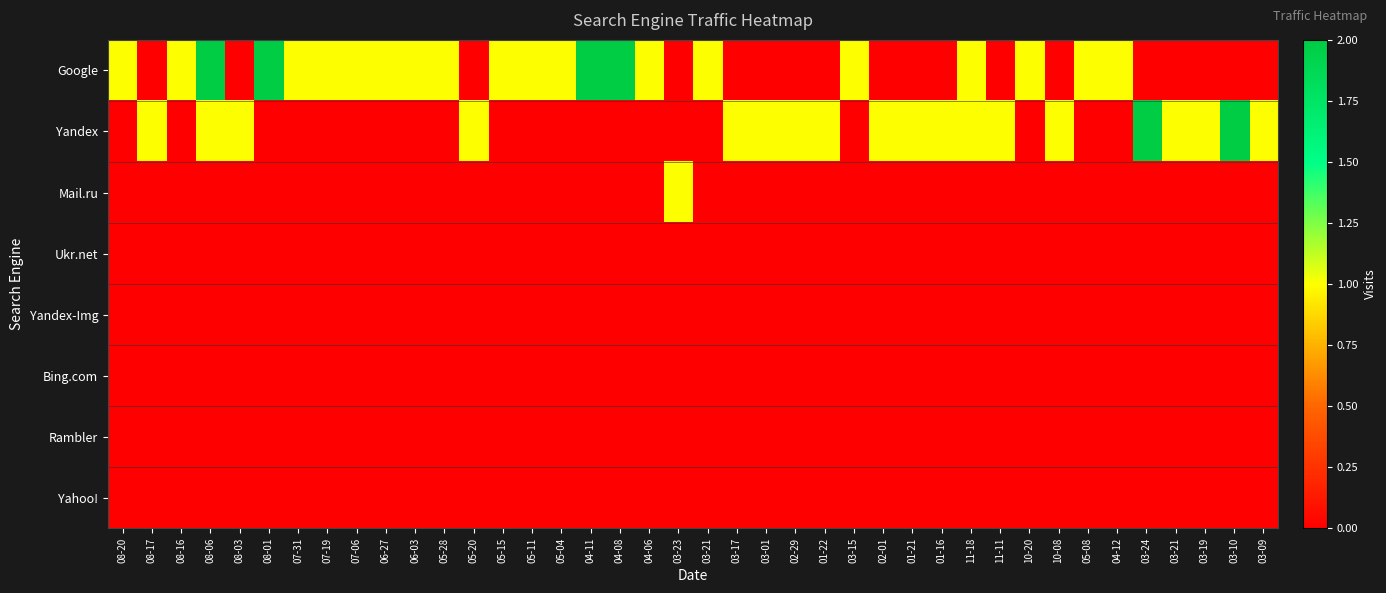

Between 01-21 and 04-06, which is larger?

04-06